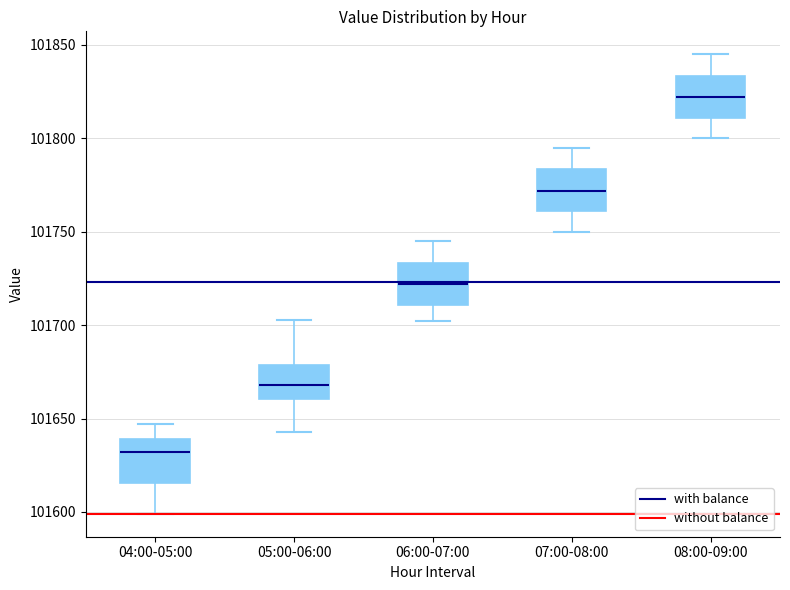

Which box's median line is the lowest?

04:00-05:00